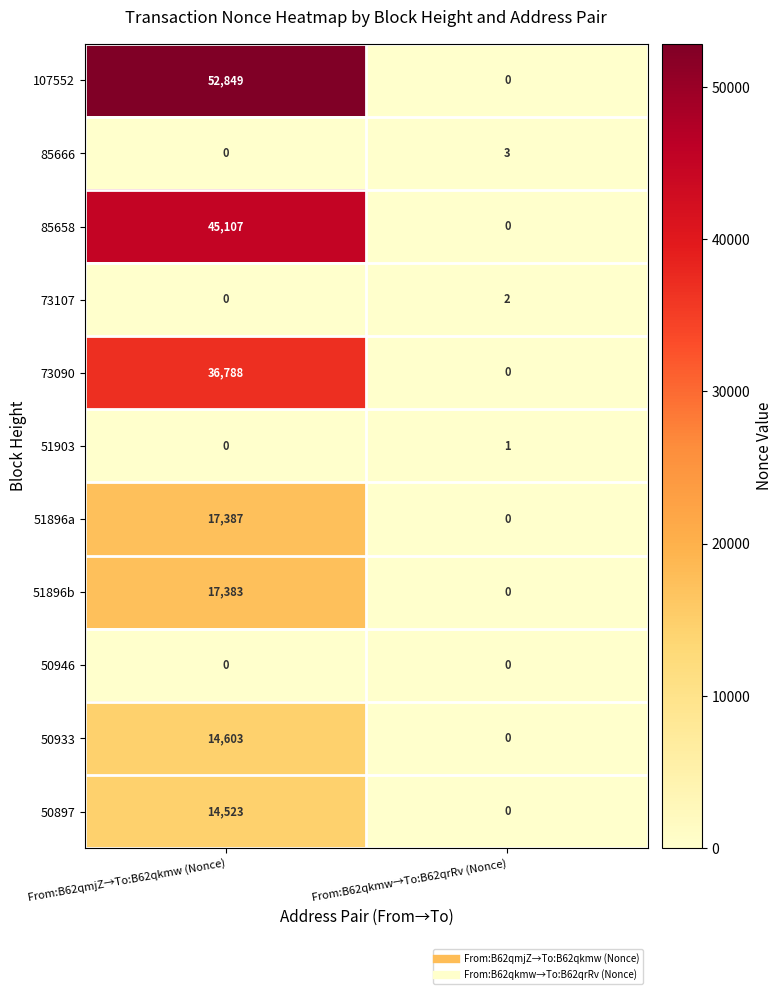

Reading left to right, extract all data points from this chart.

107552: 52849	0
85666: 0	3
85658: 45107	0
73107: 0	2
73090: 36788	0
51903: 0	1
51896a: 17387	0
51896b: 17383	0
50946: 0	0
50933: 14603	0
50897: 14523	0